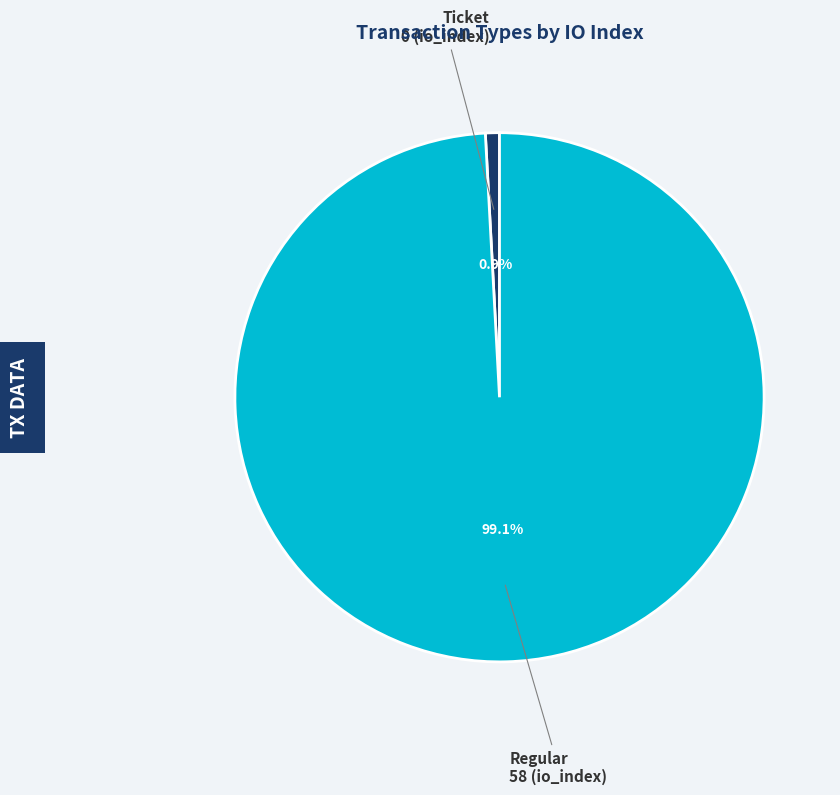

Does any single category account for the majority?

Yes